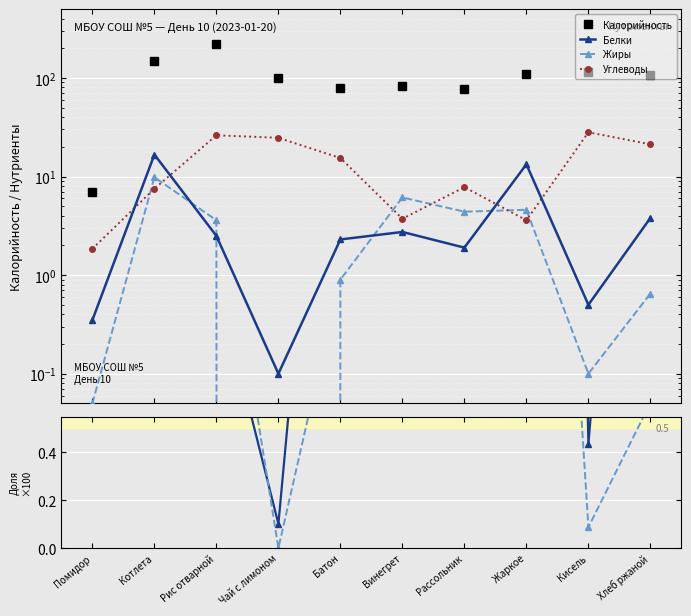

Is it true that Белки equals 0.3 at Помидор?

True